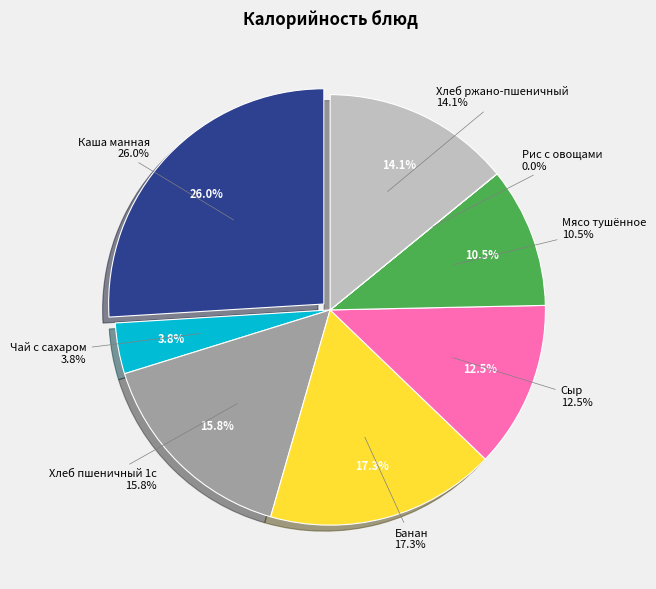

To the nearest percent, what is the combined percentage of Чай с сахаром and Хлеб ржано-пшеничный?

18%